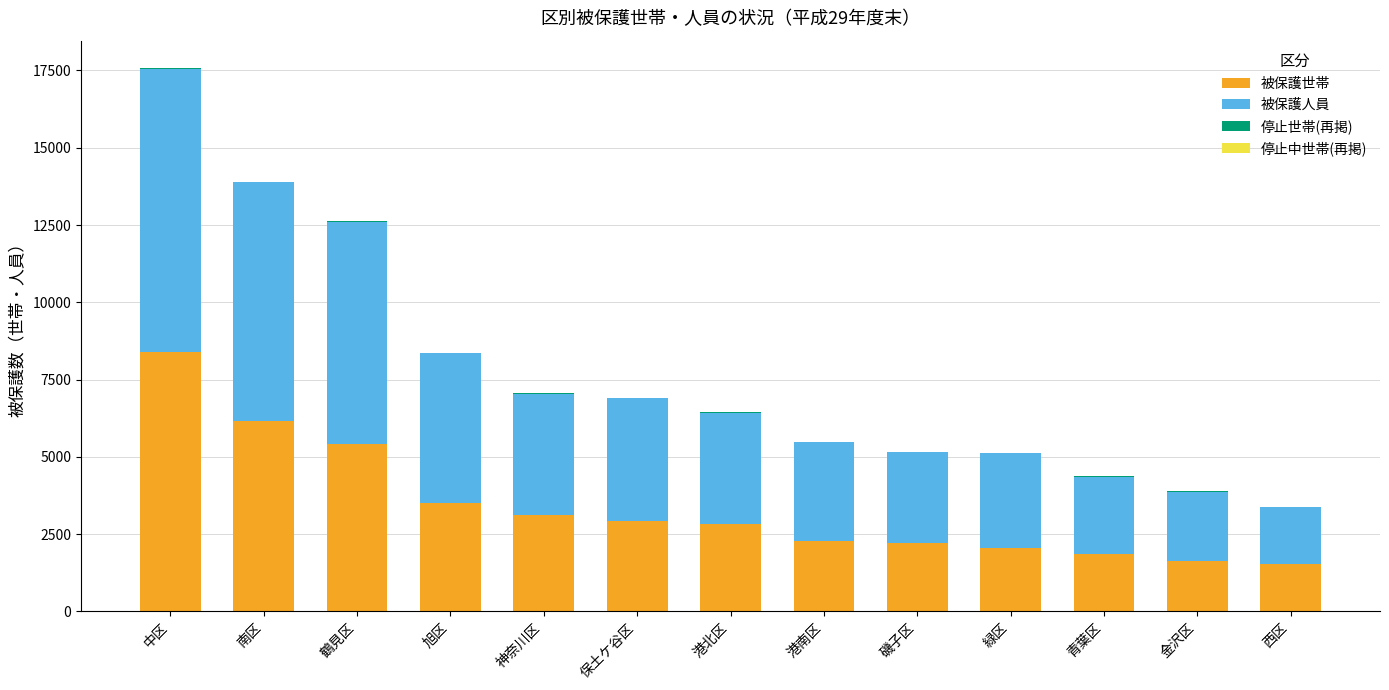

Does the chart contain stacked bars?

Yes